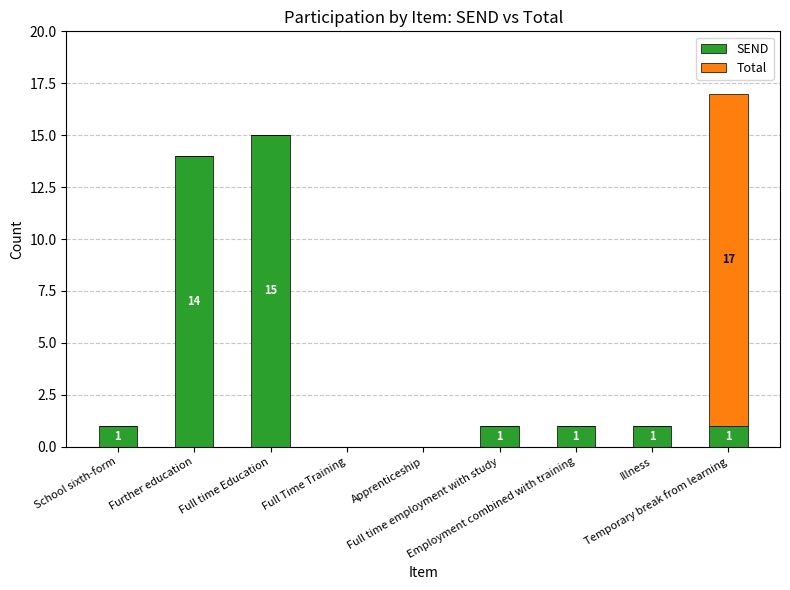

What is the sum of all SEND values?

34